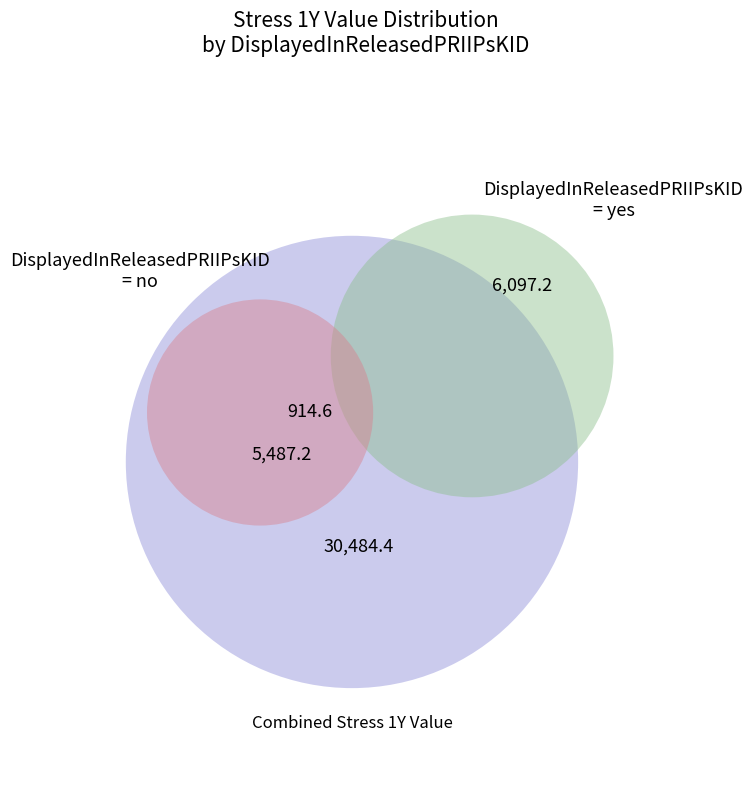

Does any single category account for the majority?

No